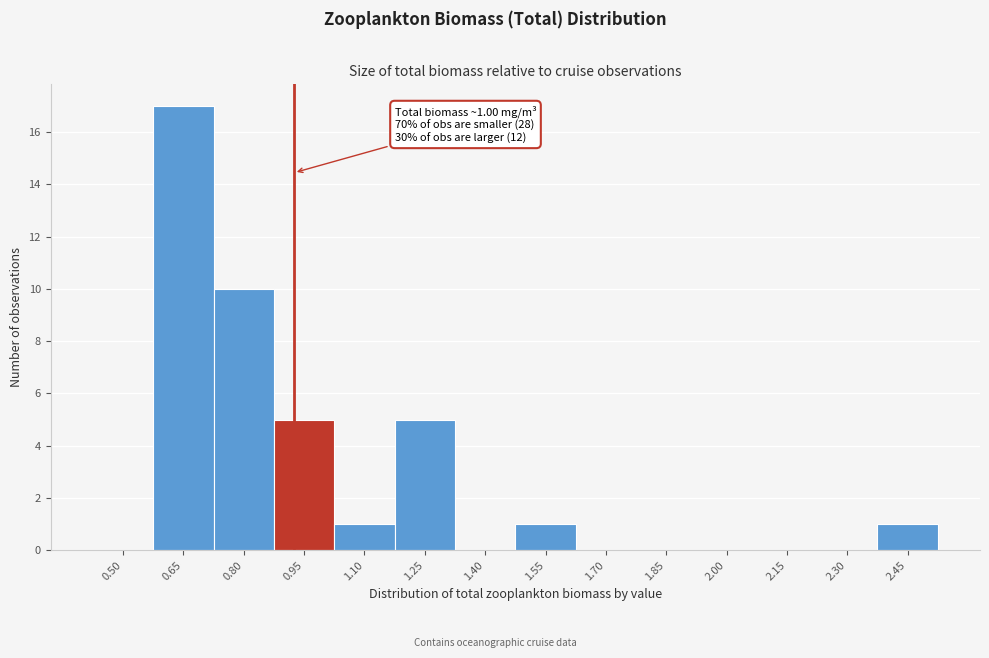

Reading right to left, what are all the values shown in this chart?

2.45=1	2.30=0	2.15=0	2.00=0	1.85=0	1.70=0	1.55=1	1.40=0	1.25=5	1.10=1	0.95=5	0.80=10	0.65=17	0.50=0